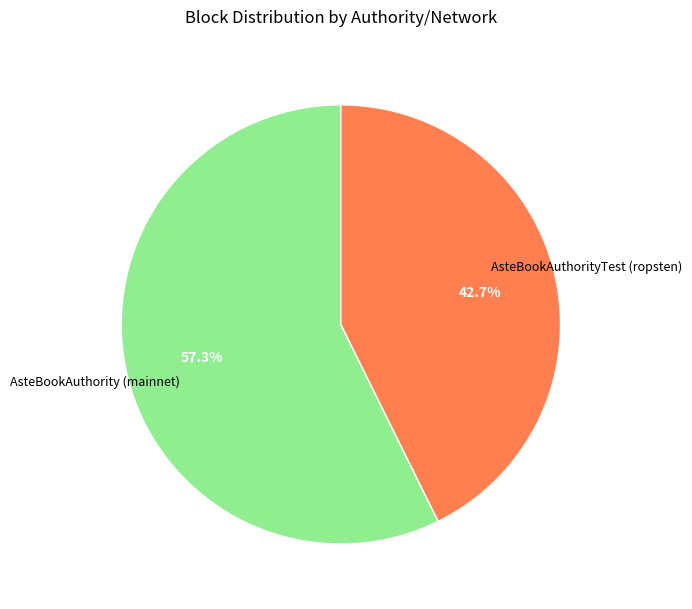

Between AsteBookAuthorityTest (ropsten) and AsteBookAuthority (mainnet), which is larger?

AsteBookAuthority (mainnet)